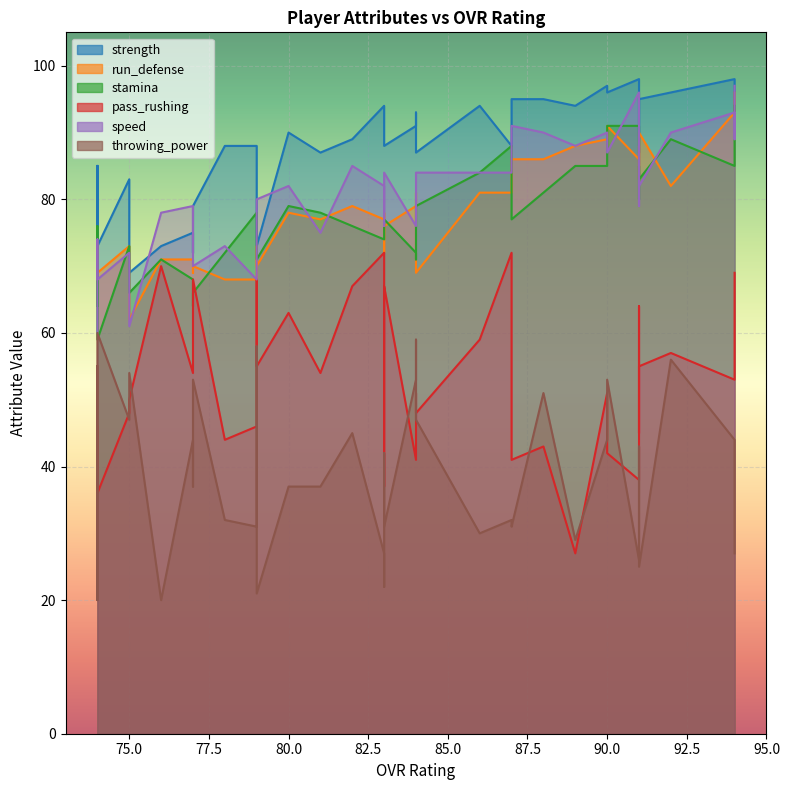

Reading left to right, what are all the values shown in this chart?

strength: 0=92	1=96	2=98	3=96	4=93	5=91	6=87	7=98	8=95	9=97	10=96	11=94	12=95	13=88	14=95	15=94	16=91	17=93	18=87	19=90	20=94	21=94	22=88	23=89	24=87	25=90	26=77	27=88	28=73	29=88	30=75	31=79	32=72	33=73	34=69	35=83	36=85	37=70	38=85	39=73
run_defense: 0=95	1=96	2=93	3=82	4=88	5=83	6=88	7=86	8=90	9=89	10=91	11=88	12=86	13=81	14=86	15=81	16=79	17=81	18=69	19=72	20=77	21=78	22=76	23=79	24=77	25=78	26=73	27=68	28=70	29=68	30=71	31=70	32=69	33=71	34=62	35=73	36=72	37=71	38=73	39=69
stamina: 0=91	1=94	2=85	3=89	4=83	5=85	6=80	7=91	8=83	9=85	10=91	11=85	12=81	13=88	14=77	15=84	16=72	17=71	18=79	19=77	20=74	21=76	22=77	23=76	24=78	25=79	26=76	27=78	28=71	29=72	30=68	31=66	32=64	33=71	34=66	35=73	36=68	37=64	38=76	39=59
pass_rushing: 0=63	1=69	2=53	3=57	4=64	5=45	6=51	7=38	8=55	9=51	10=42	11=27	12=43	13=72	14=41	15=59	16=41	17=51	18=48	19=66	20=72	21=37	22=67	23=67	24=54	25=63	26=68	27=46	28=55	29=44	30=54	31=68	32=59	33=70	34=50	35=48	36=46	37=43	38=41	39=36
speed: 0=89	1=97	2=93	3=90	4=90	5=79	6=88	7=96	8=82	9=90	10=87	11=88	12=90	13=84	14=91	15=84	16=76	17=83	18=84	19=76	20=82	21=78	22=84	23=85	24=75	25=82	26=73	27=68	28=80	29=73	30=79	31=70	32=71	33=78	34=61	35=72	36=60	37=65	38=74	39=68
throwing_power: 0=36	1=27	2=44	3=56	4=36	5=40	6=43	7=26	8=25	9=44	10=53	11=29	12=51	13=32	14=31	15=30	16=53	17=59	18=47	19=42	20=27	21=22	22=31	23=45	24=37	25=37	26=58	27=31	28=21	29=32	30=44	31=53	32=37	33=20	34=54	35=47	36=55	37=43	38=20	39=60